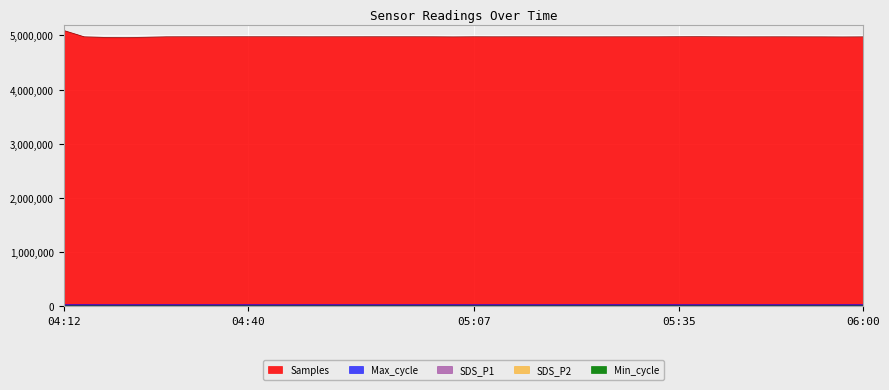

Which series has the largest total across all categories?

Samples